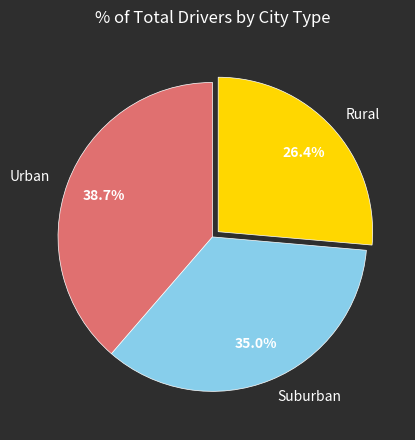

Is there a majority slice in this chart?

No